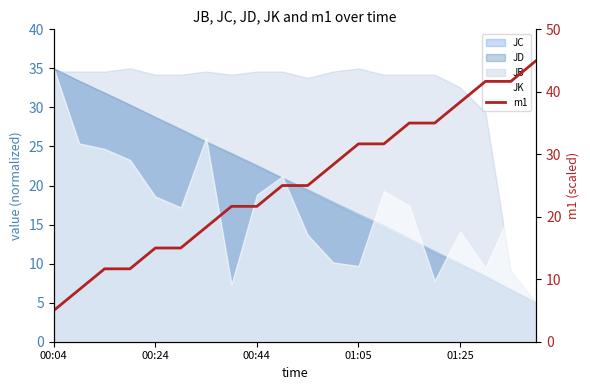

Is it true that the value at 00:24 is 14.0?

False